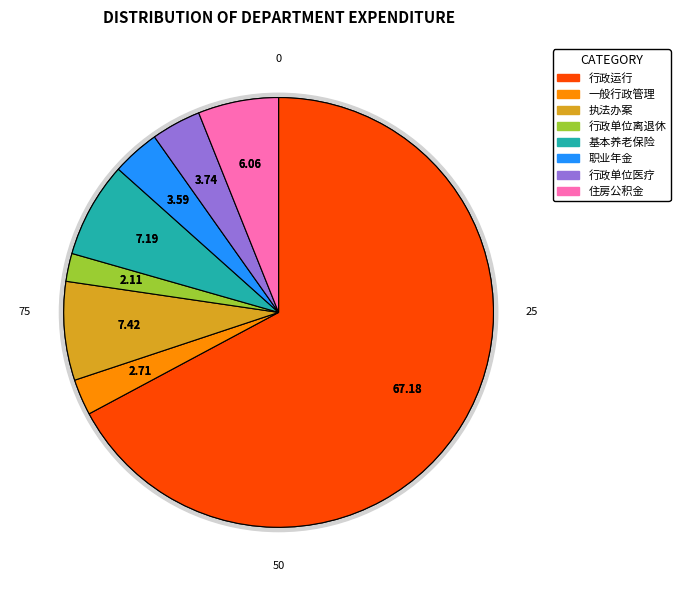

What is the largest slice in the pie chart?

行政运行